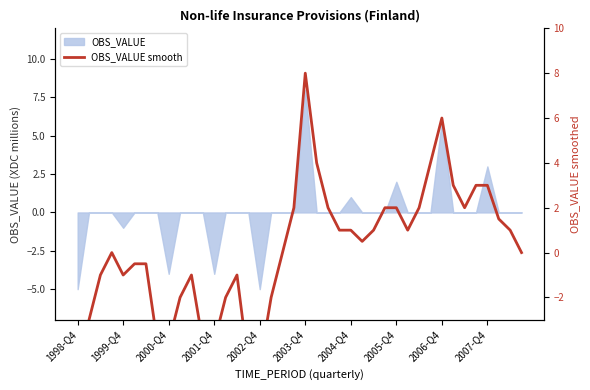

True or false: there are more than 1 points higher than both neighbors.

True